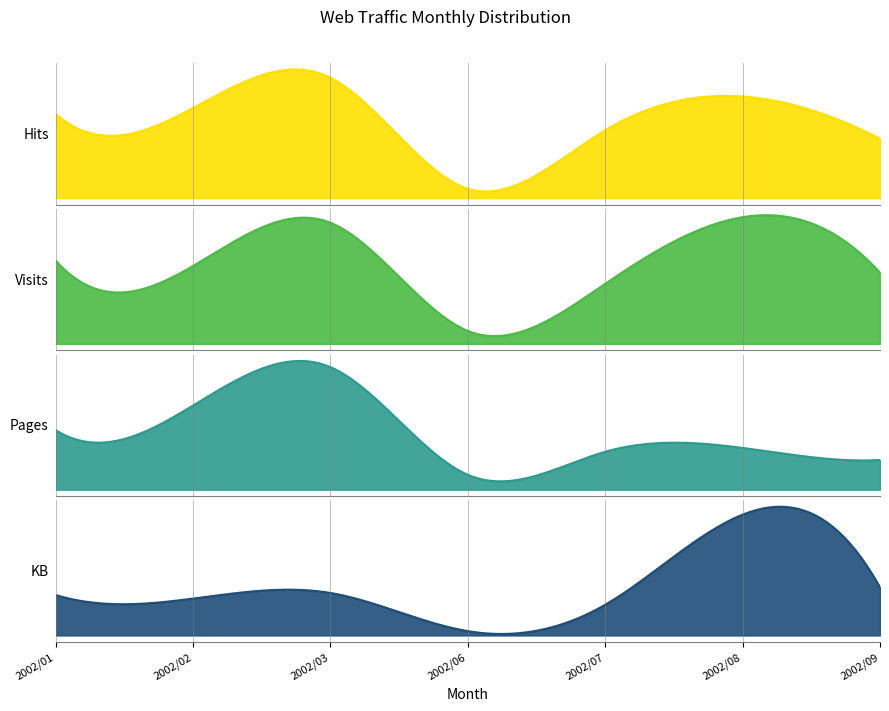

What is the difference between the maximum and minimum values in the Visits series?

3080